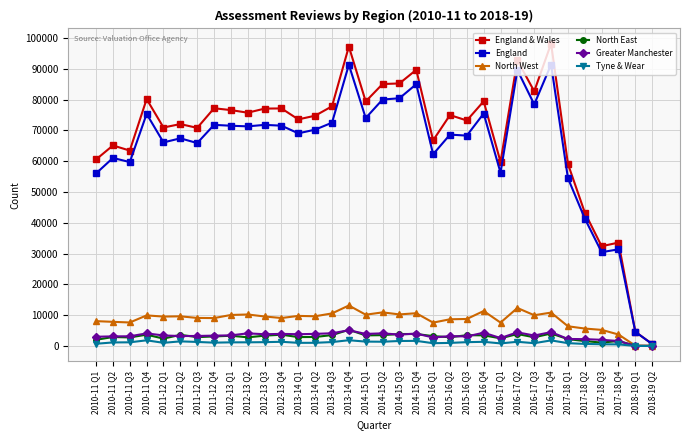

What is the difference between the second highest and minimum values in the Tyne & Wear series?

1840